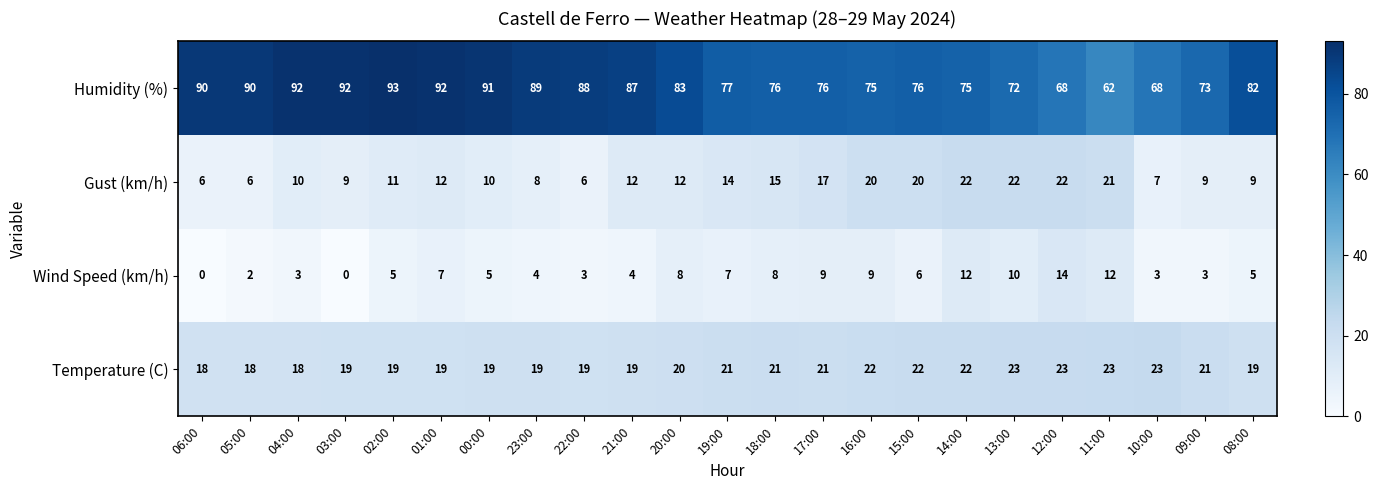

Is the value of Temperature (C) at 23:00 greater than the value of Gust (km/h) at 10:00?

Yes